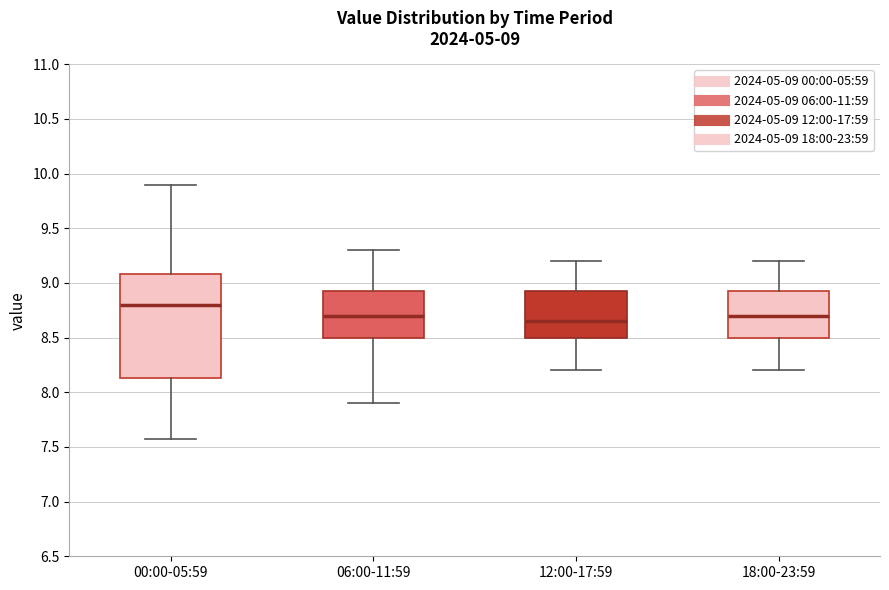

Comparing the boxes themselves (not the whiskers), which one is the tallest?

00:00-05:59